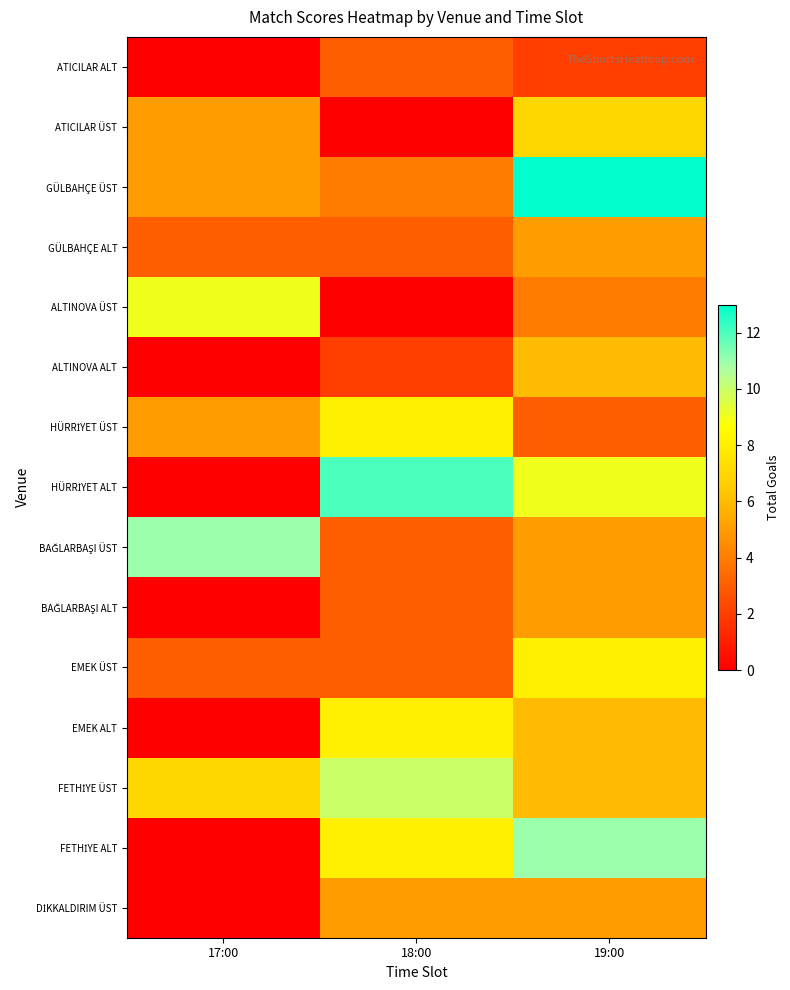

Count the number of categories in the chart.

3